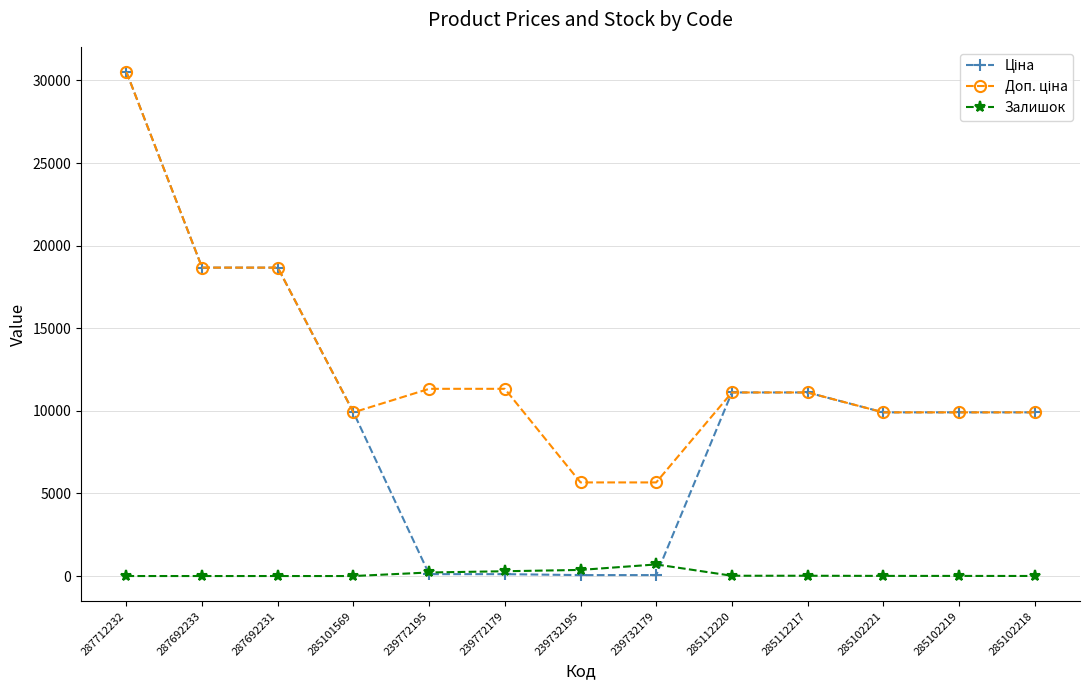

True or false: Залишок has more than 0 interior local peaks.

True